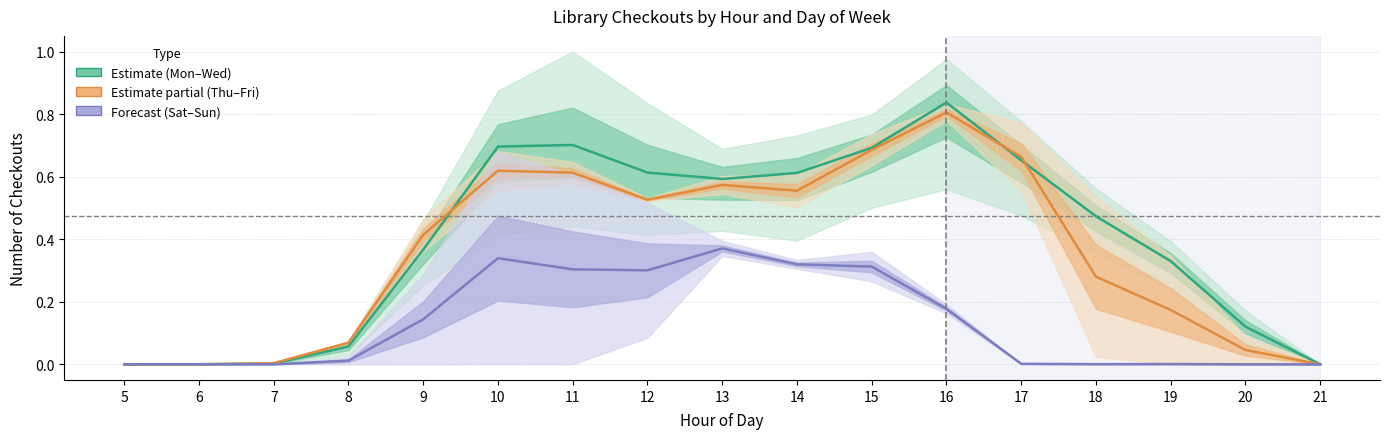

Between which two adjacent categories do Estimate and Estimate based on partial data first intersect?

5 and 6